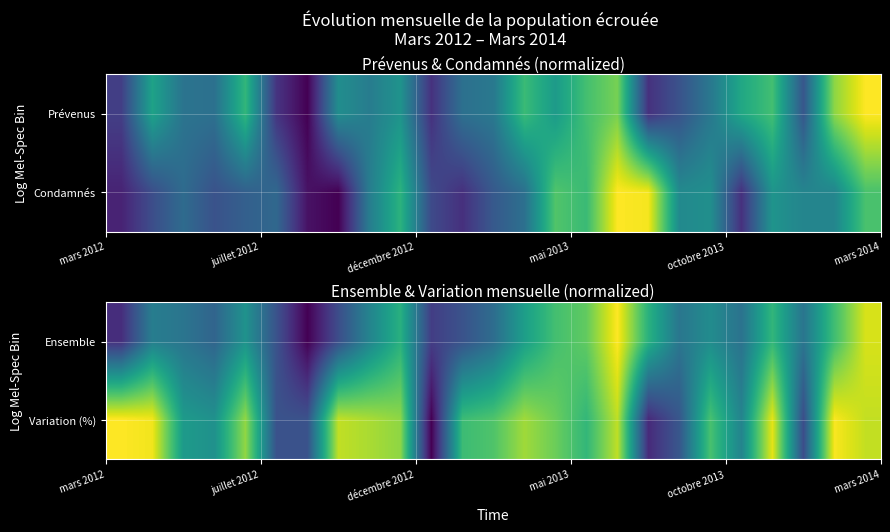

Reading left to right, what are all the values shown in this chart?

Ensemble: 0.1	0.4	0.4	0.3	0.5	0.3	0.0	0.2	0.4	0.6	0.2	0.3	0.4	0.6	0.7	0.8	1.0	0.6	0.4	0.5	0.4	0.7	0.4	0.7	0.9
Variation (%): 1.0	1.0	0.5	0.5	0.8	0.3	0.3	0.9	0.9	0.8	0.0	0.7	0.7	0.9	0.8	0.7	0.9	0.1	0.3	0.7	0.4	1.0	0.2	1.0	0.9